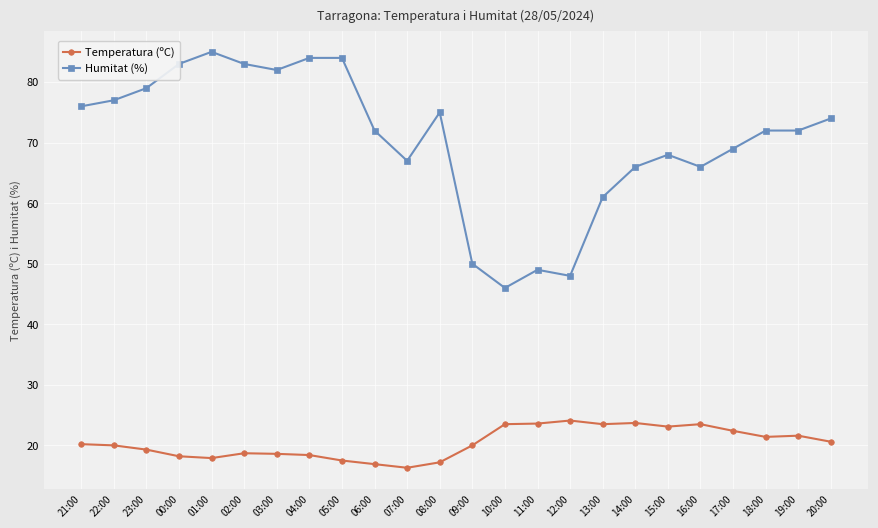

At which category does Humitat (%) reach its first local peak?

01:00